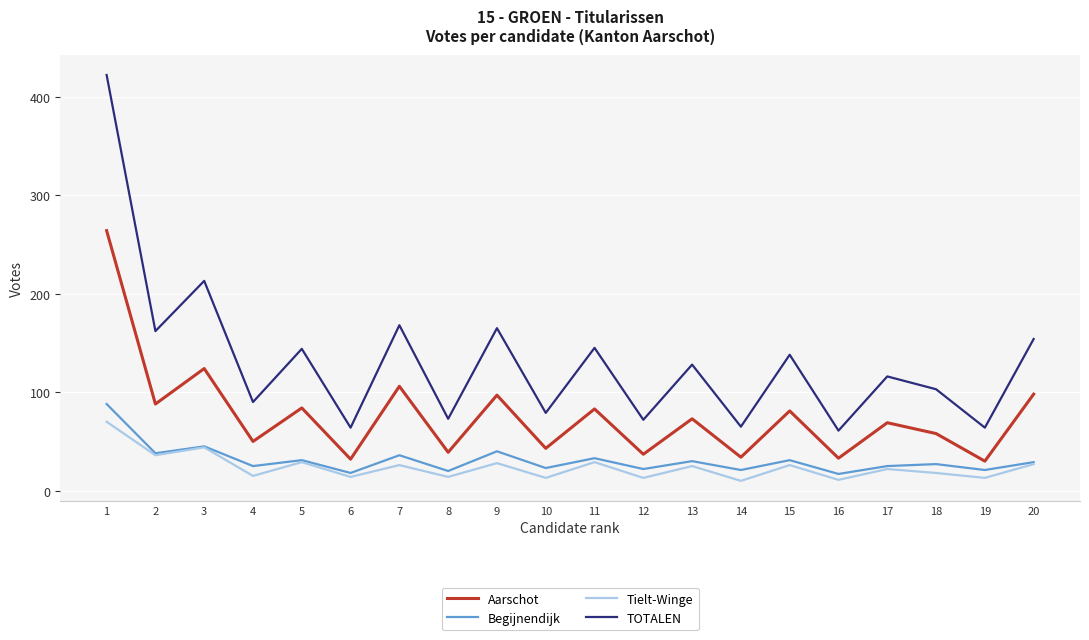

At which category does Tielt-Winge reach its first local peak?

3